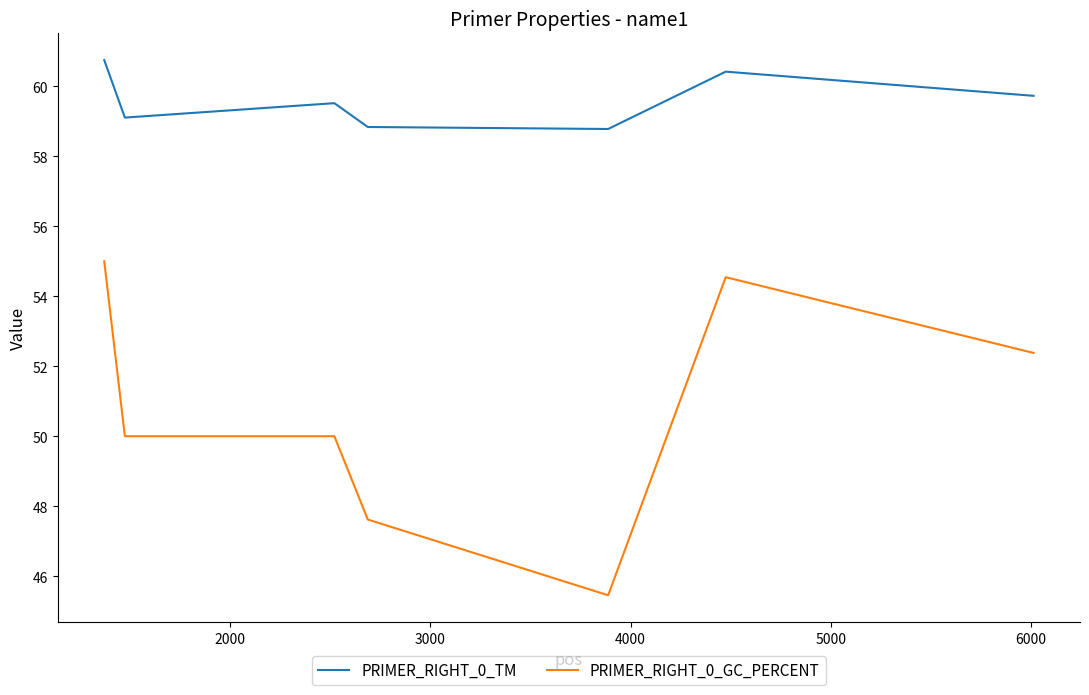

What is the difference between the maximum and second lowest values in the PRIMER_RIGHT_0_TM series?

1.9